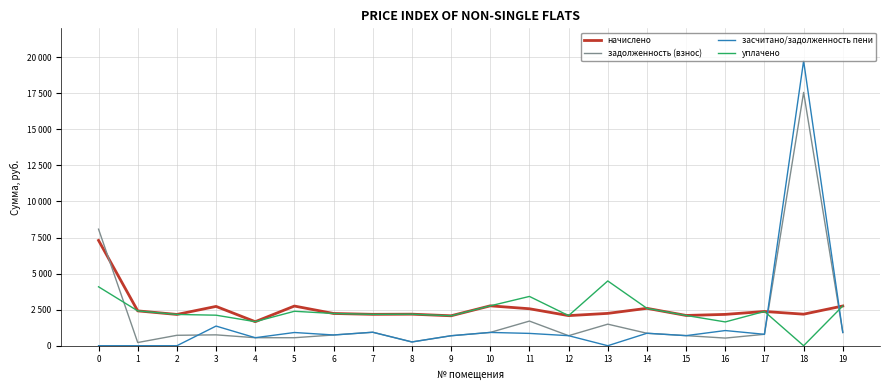

Does the chart display data point markers on the line(s)?

No